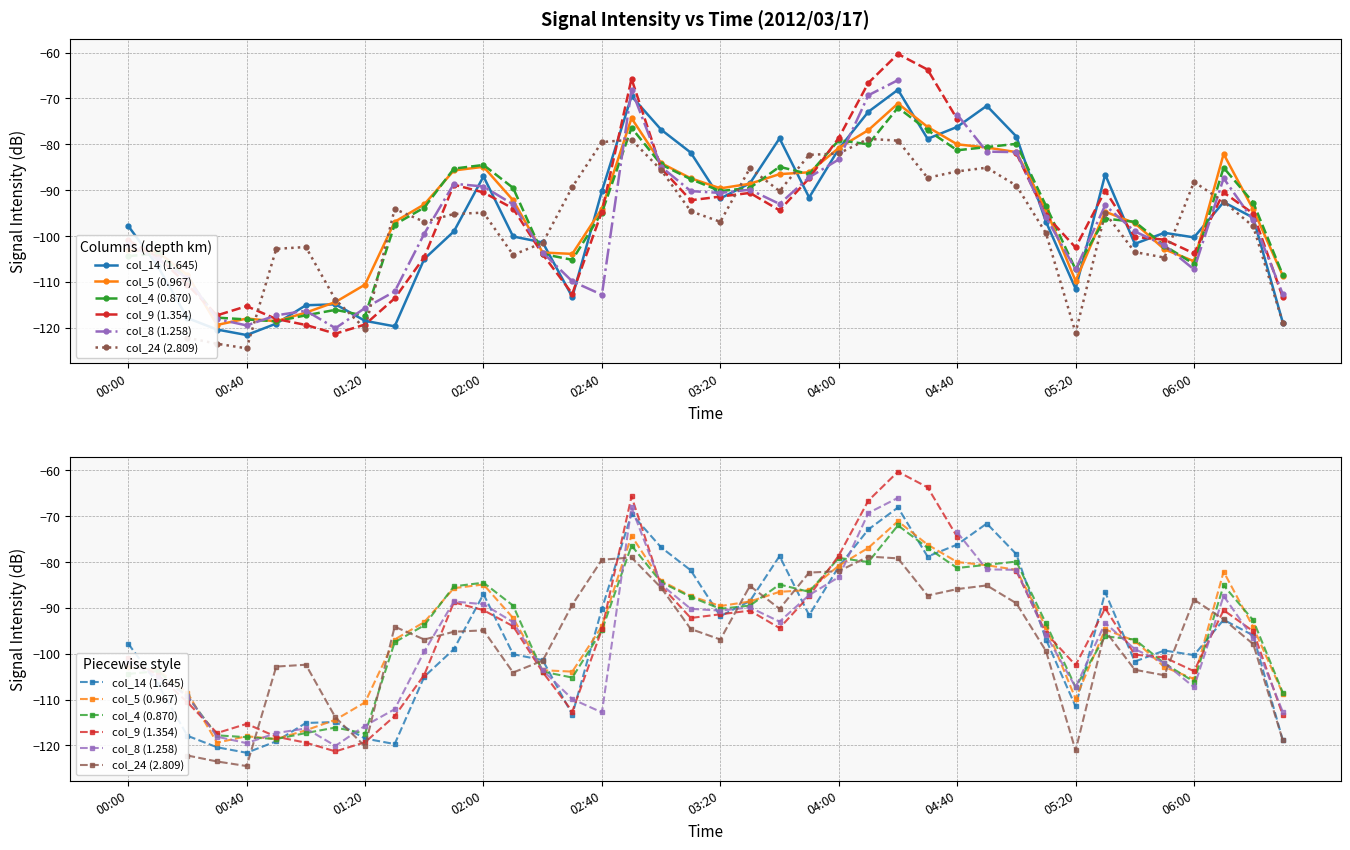

After their last crossing, which series has the higher values: col_5 (0.967) or col_9 (1.354)?

col_5 (0.967)